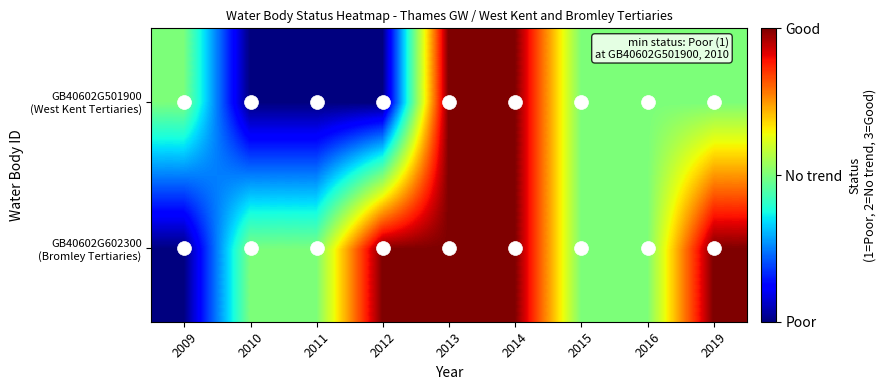

At which category does the chart reach its peak across all series?

2012